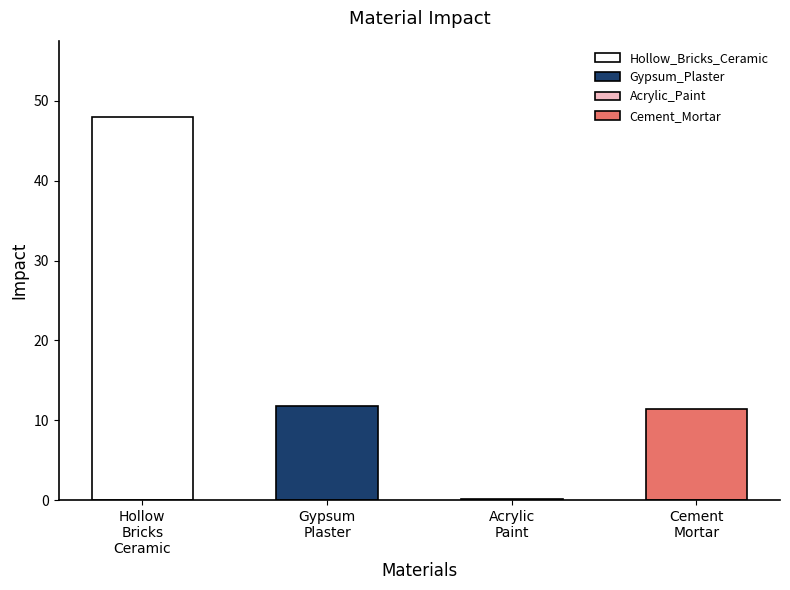

What is the change in value from Hollow_Bricks_Ceramic to Acrylic_Paint?

-47.7